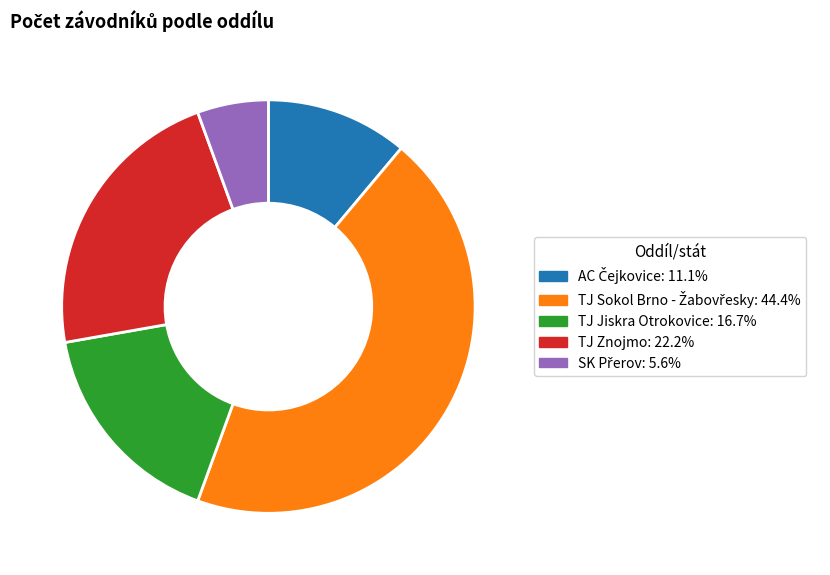

Is there any slice that represents more than half of the pie?

No